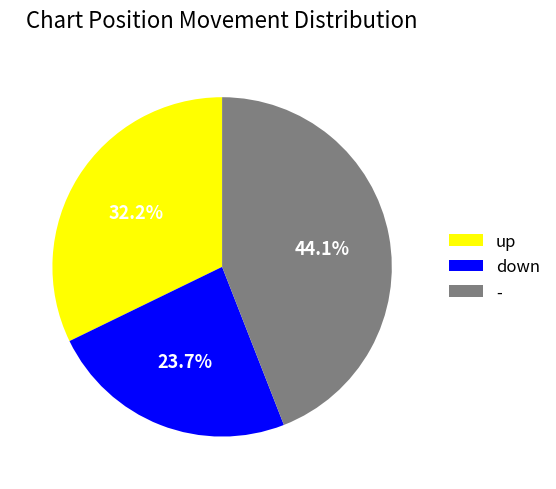

Which has a higher value, down or -?

-